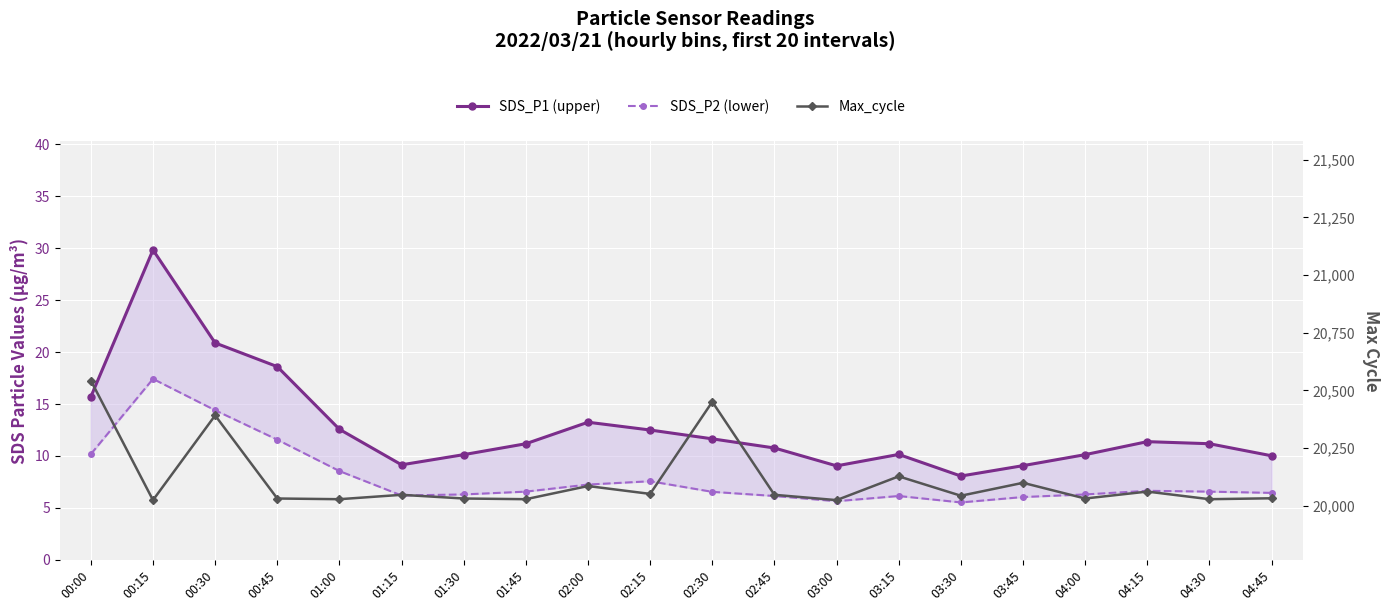

What is the value of the SDS_P2 (lower) point at the 19th from the left?

6.6